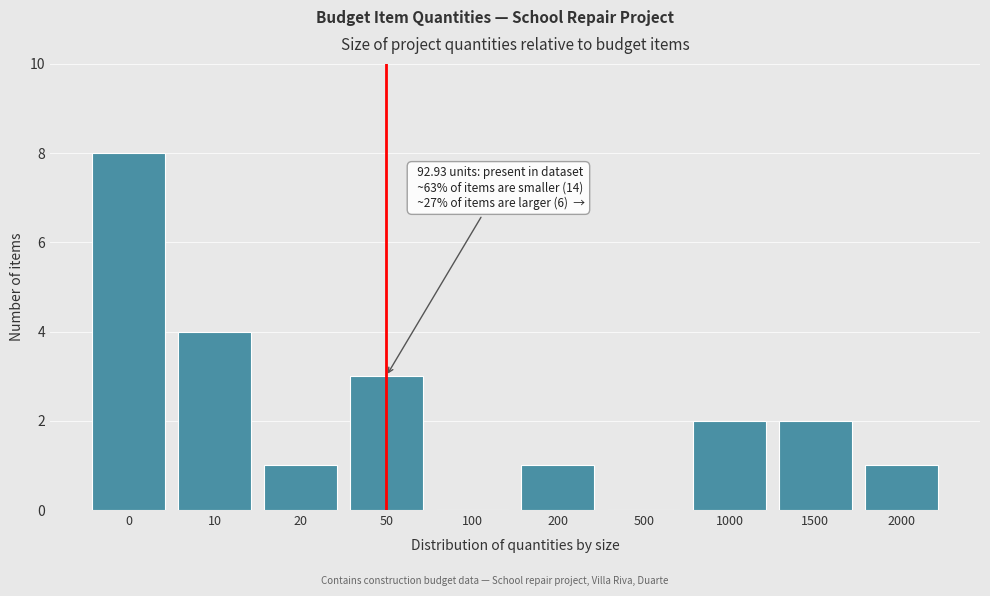

Reading right to left, transcribe all the data shown in this chart.

2000=1	1500=2	1000=2	500=0	200=1	100=0	50=3	20=1	10=4	0=8